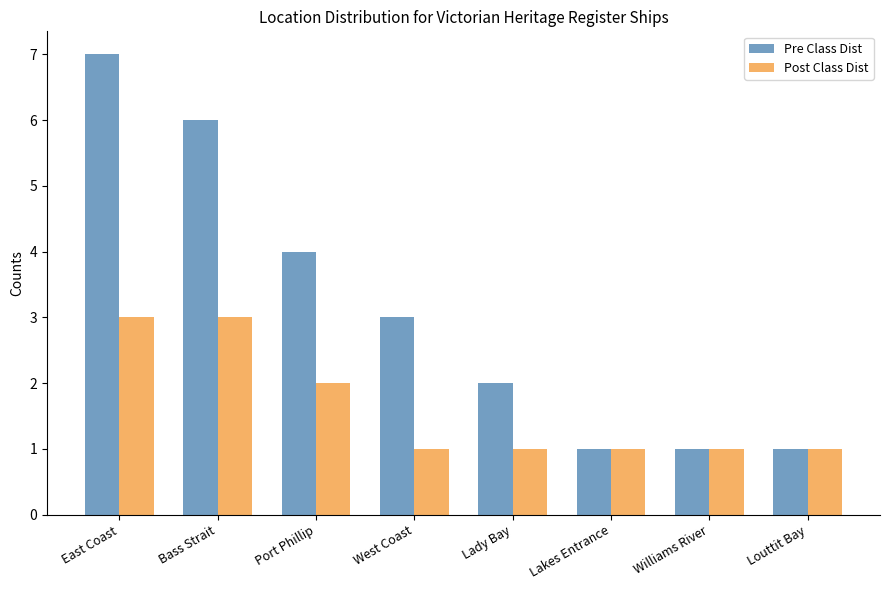

What is the label of the 7th bar from the right?

Bass Strait